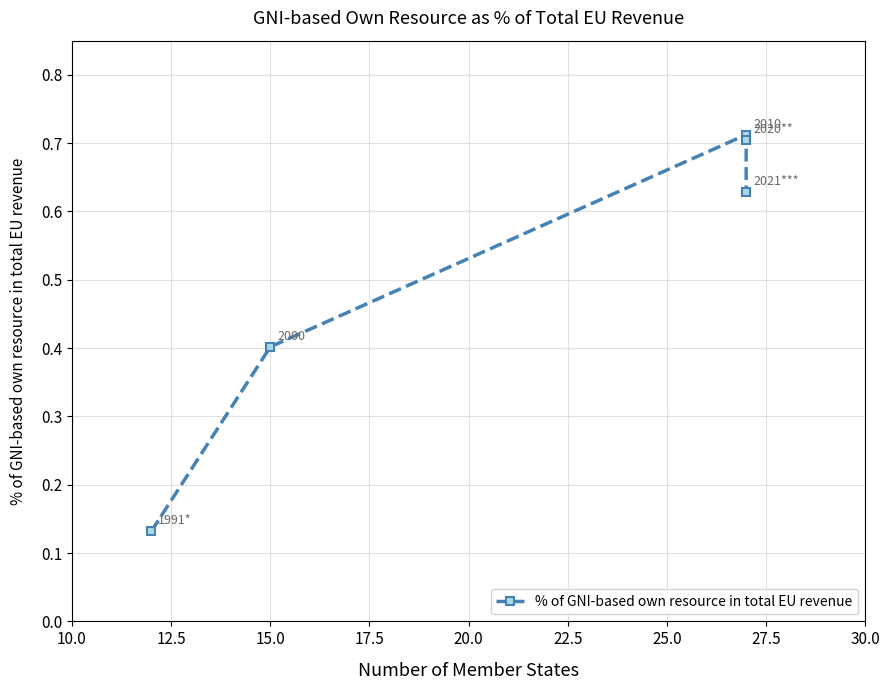

Which has a higher value, 15.0 or 12.5?

15.0